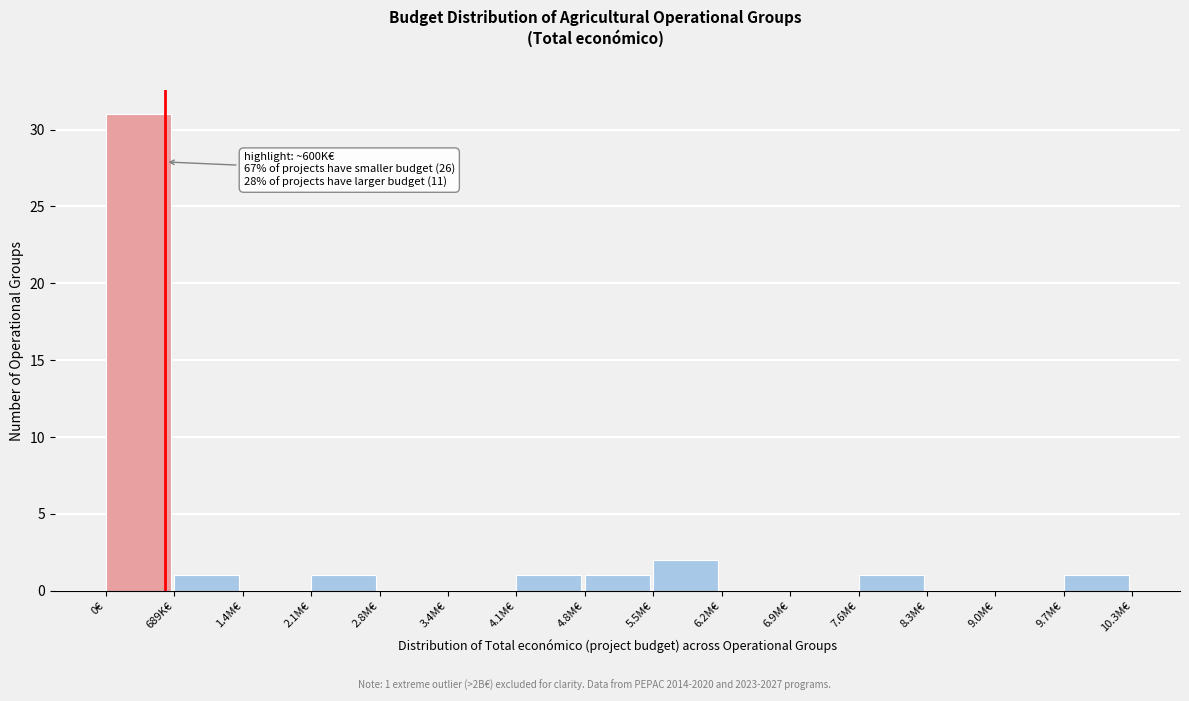

Reading left to right, transcribe all the data shown in this chart.

0€=31	689K€=1	1.4M€=0	2.1M€=1	2.8M€=0	3.4M€=0	4.1M€=1	4.8M€=1	5.5M€=2	6.2M€=0	6.9M€=0	7.6M€=1	8.3M€=0	9.0M€=0	9.7M€=1